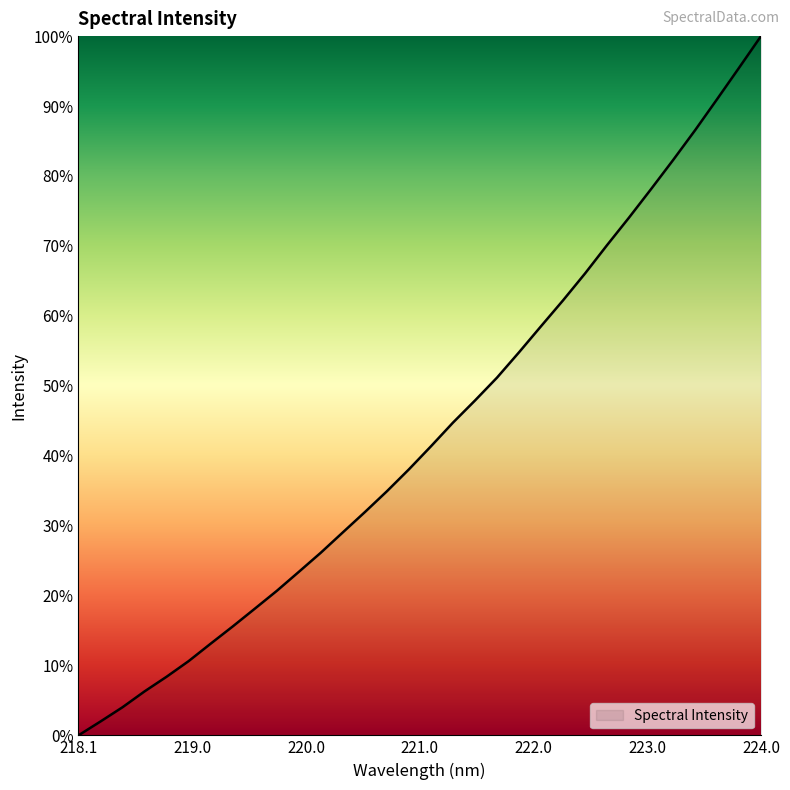

What is the difference between the maximum and minimum values?

100.0